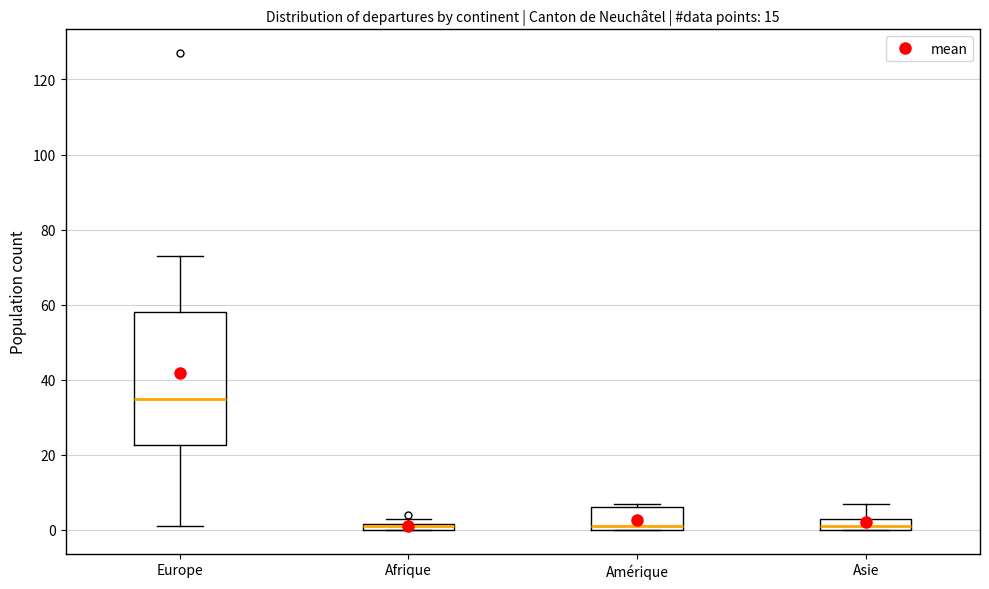

Where is the lower edge of the box for Afrique on the y-axis? The values are not printed on the chart, so give them approximately, as read against the axis.

0